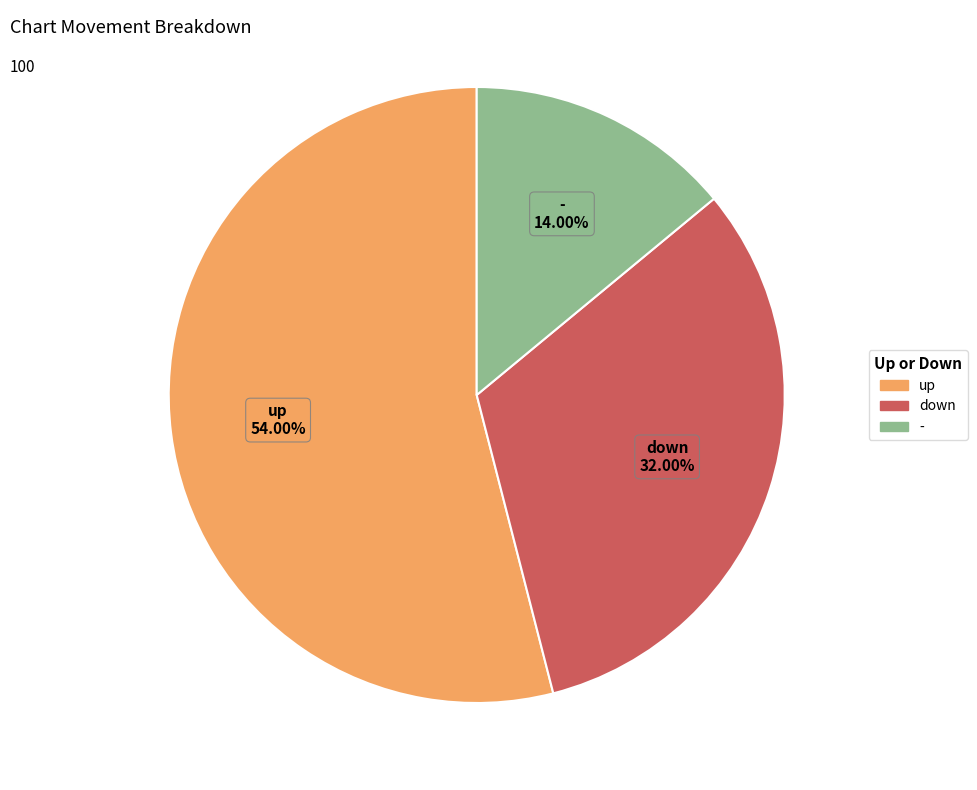

Rank the categories by value from highest to lowest.

up, down, -